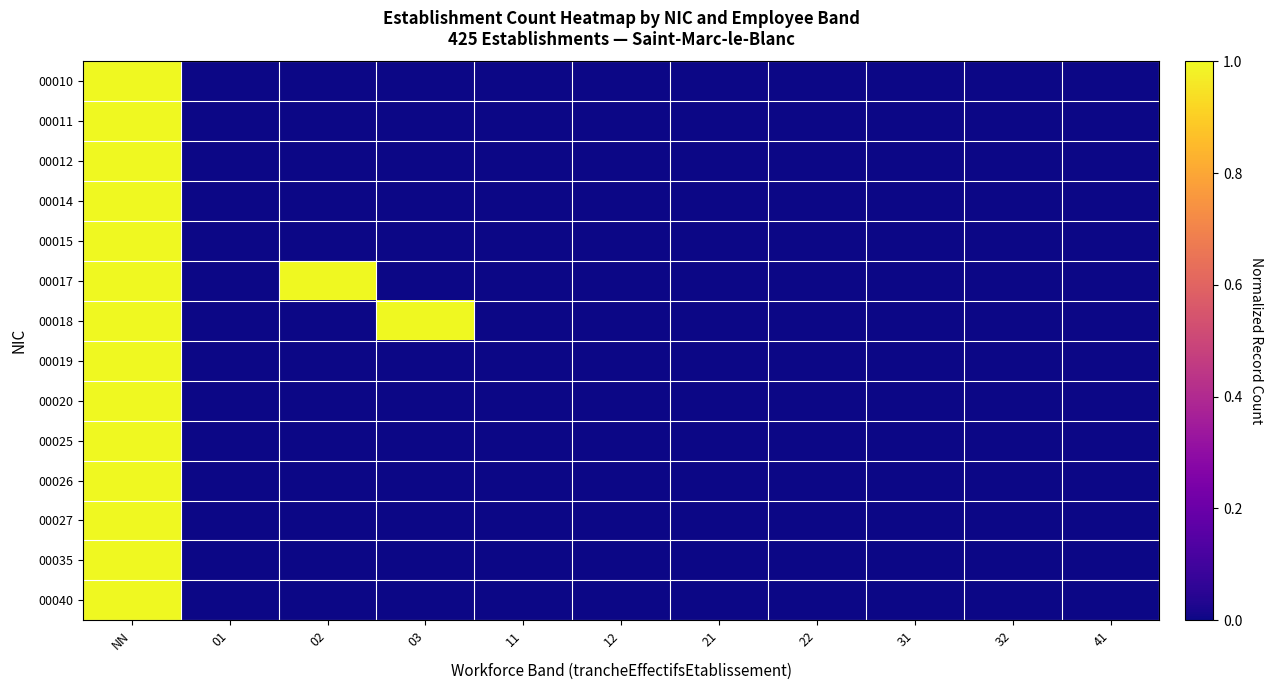

Rank the categories by 00035 value from lowest to highest.

01, 02, 03, 11, 12, 21, 22, 31, 32, 41, NN